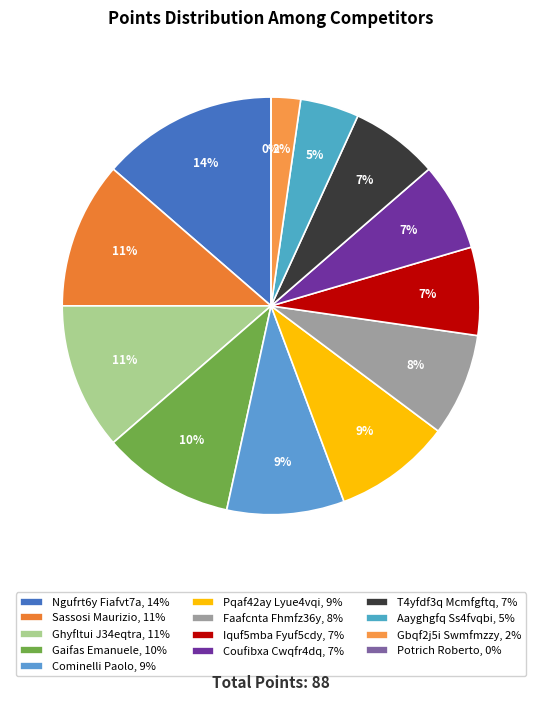

To the nearest percent, what is the average slice percentage?

8%